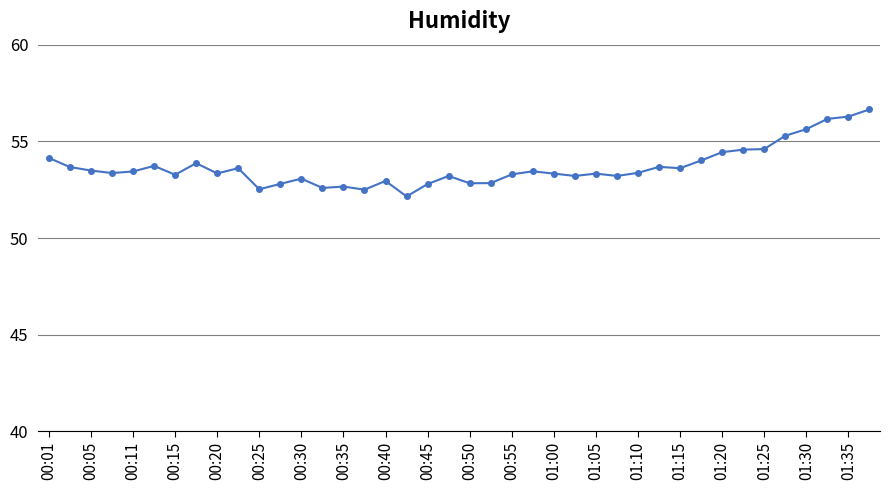

What is the value of the 36th point from the left?

55.3